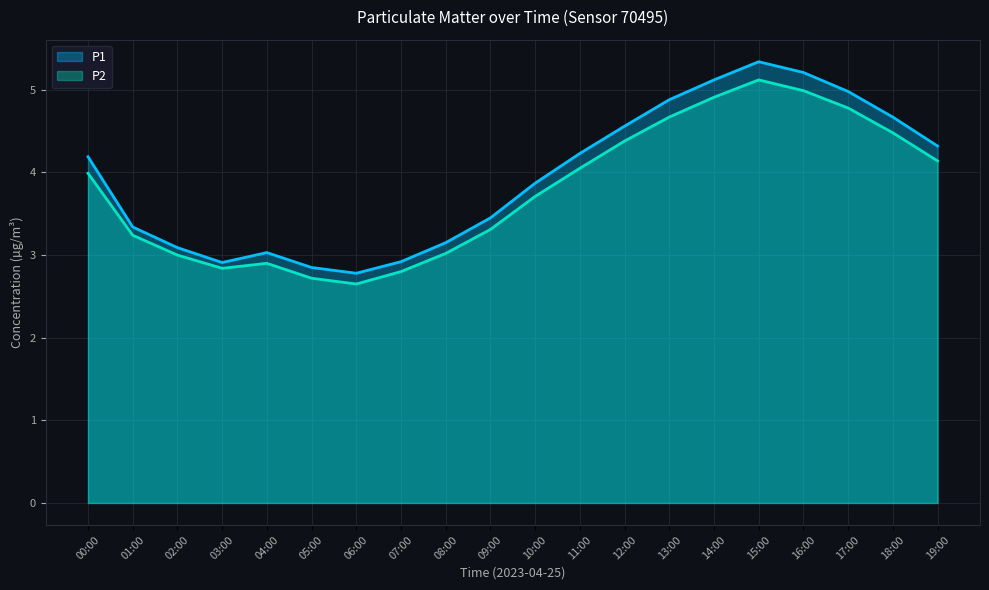

True or false: P2 has a value of 0.7 at 04:00.

False